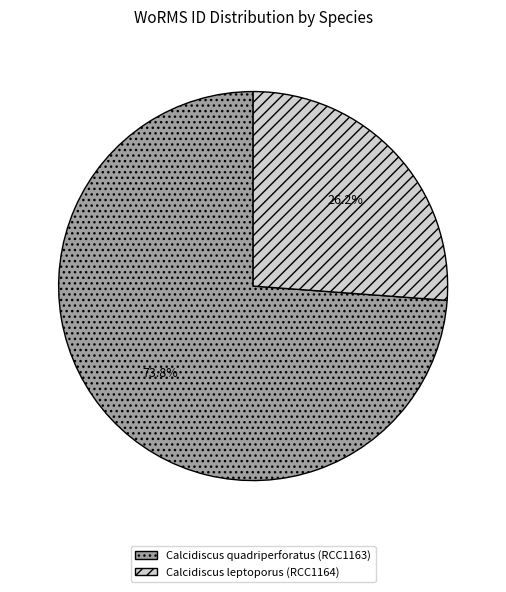

Approximately how many times larger is the value at Calcidiscus quadriperforatus (RCC1163) compared to Calcidiscus leptoporus (RCC1164)?

2.8